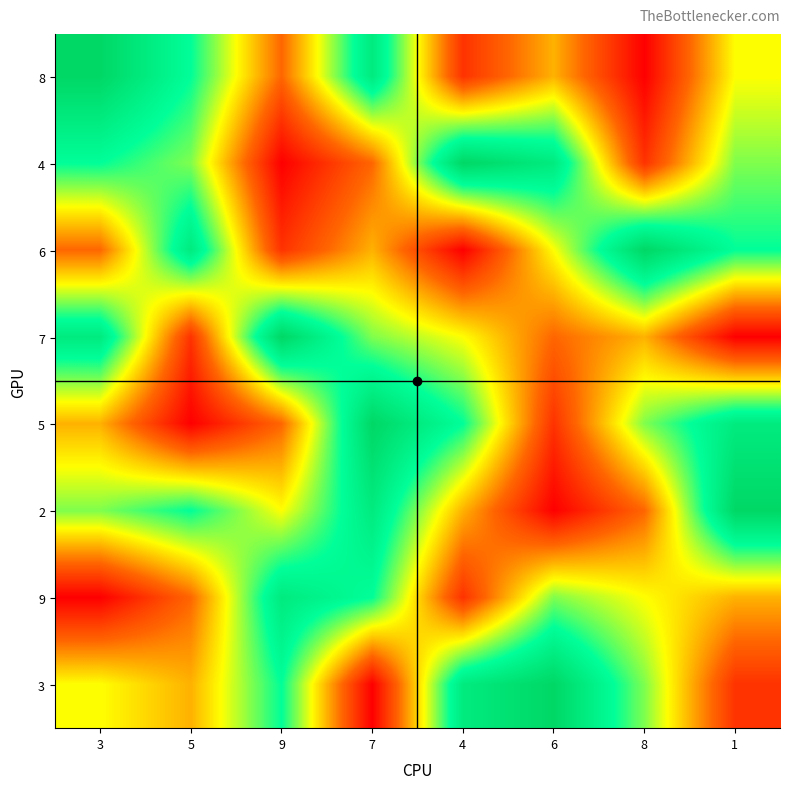

List the series in order of their peak value, highest first.

8, 4, 6, 7, 5, 2, 3, 9